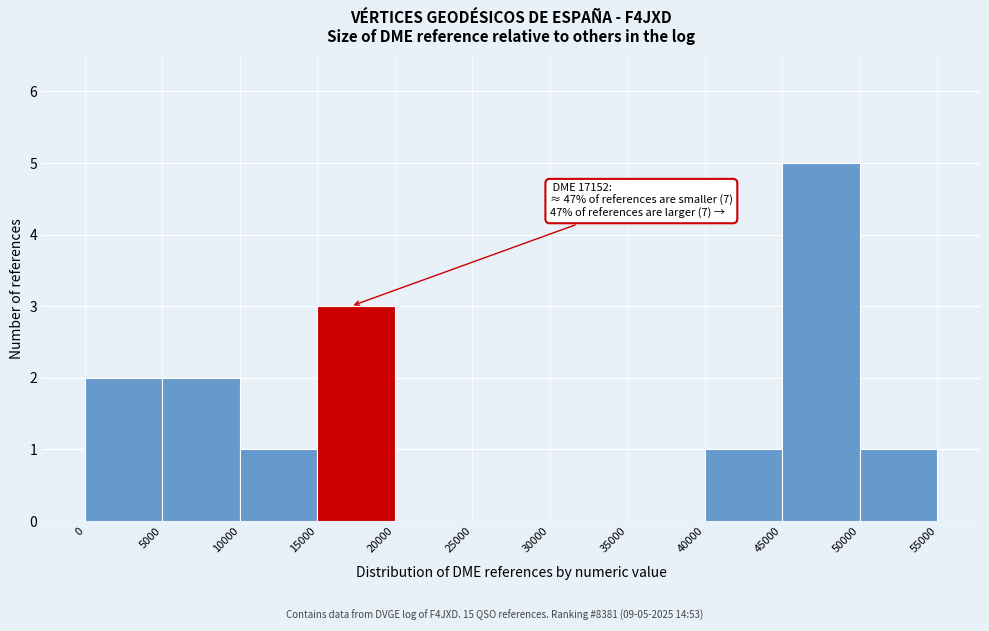

Which range on the x-axis has the tallest bar?

45000 to 50000